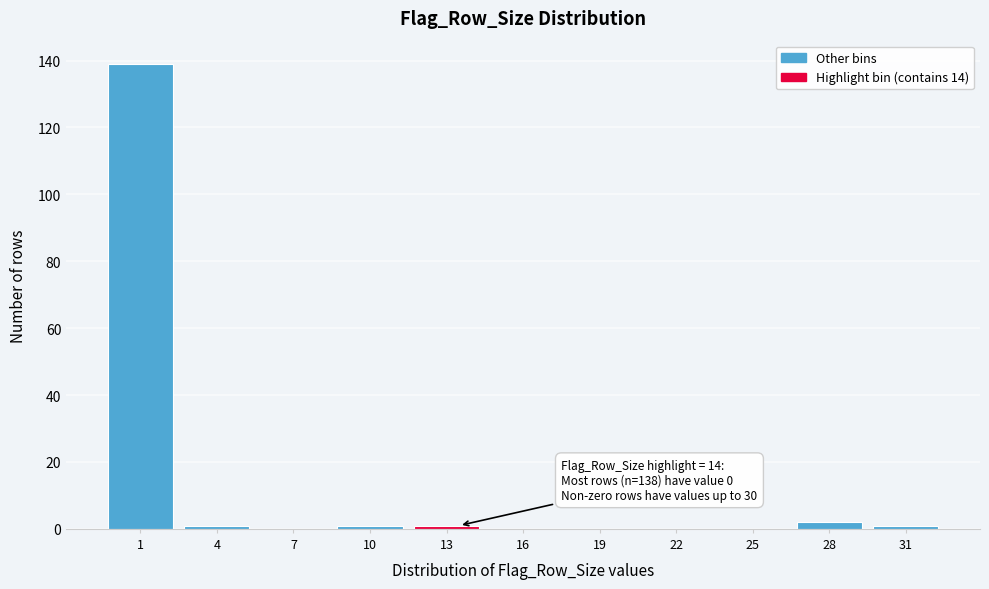

Reading left to right, list all the values displayed in this chart.

1=139	4=1	7=0	10=1	13=1	16=0	19=0	22=0	25=0	28=2	31=1